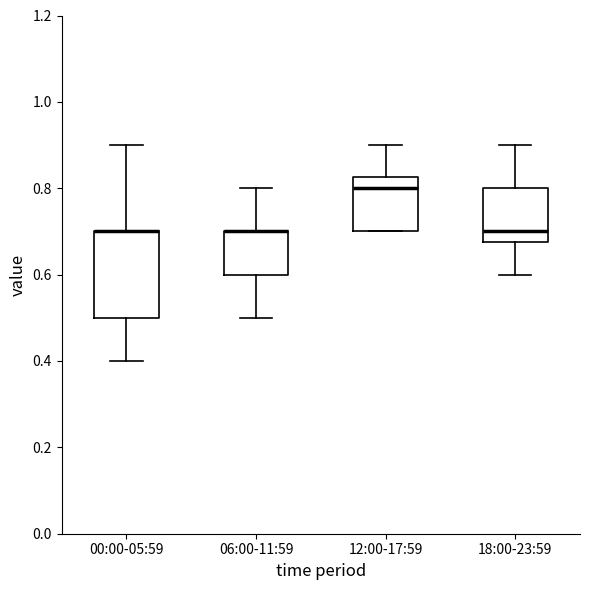

Reading left to right, transcribe this box plot: for each box, give where its median line is, the range the box spans, and where its two whiskers end, as read against the y-axis. The values are not printed on the chart, so give them approximately, as read against the axis.

00:00-05:59: median 0.70 (drawn on the box's upper edge), box 0.50 to 0.70, whiskers 0.40 to 0.90
06:00-11:59: median 0.70 (drawn on the box's upper edge), box 0.60 to 0.70, whiskers 0.50 to 0.80
12:00-17:59: median 0.80, box 0.70 to 0.82, whiskers 0.70 to 0.90
18:00-23:59: median 0.70, box 0.68 to 0.80, whiskers 0.60 to 0.90